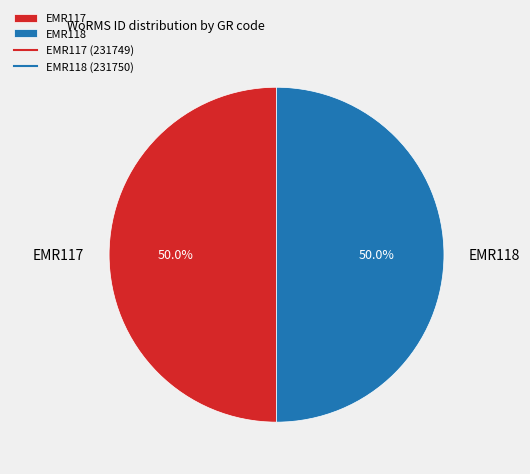

What is the ratio of the value at EMR118 to the value at EMR117?

1.0